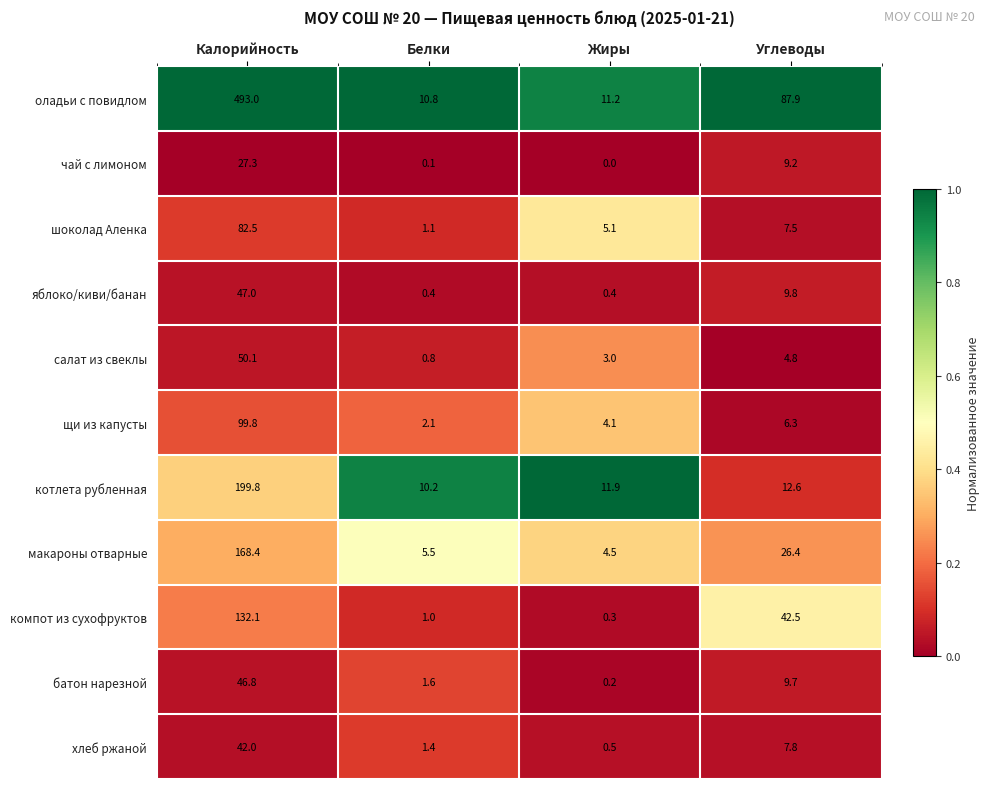

What is the total value across all series at Калорийность?

1388.8